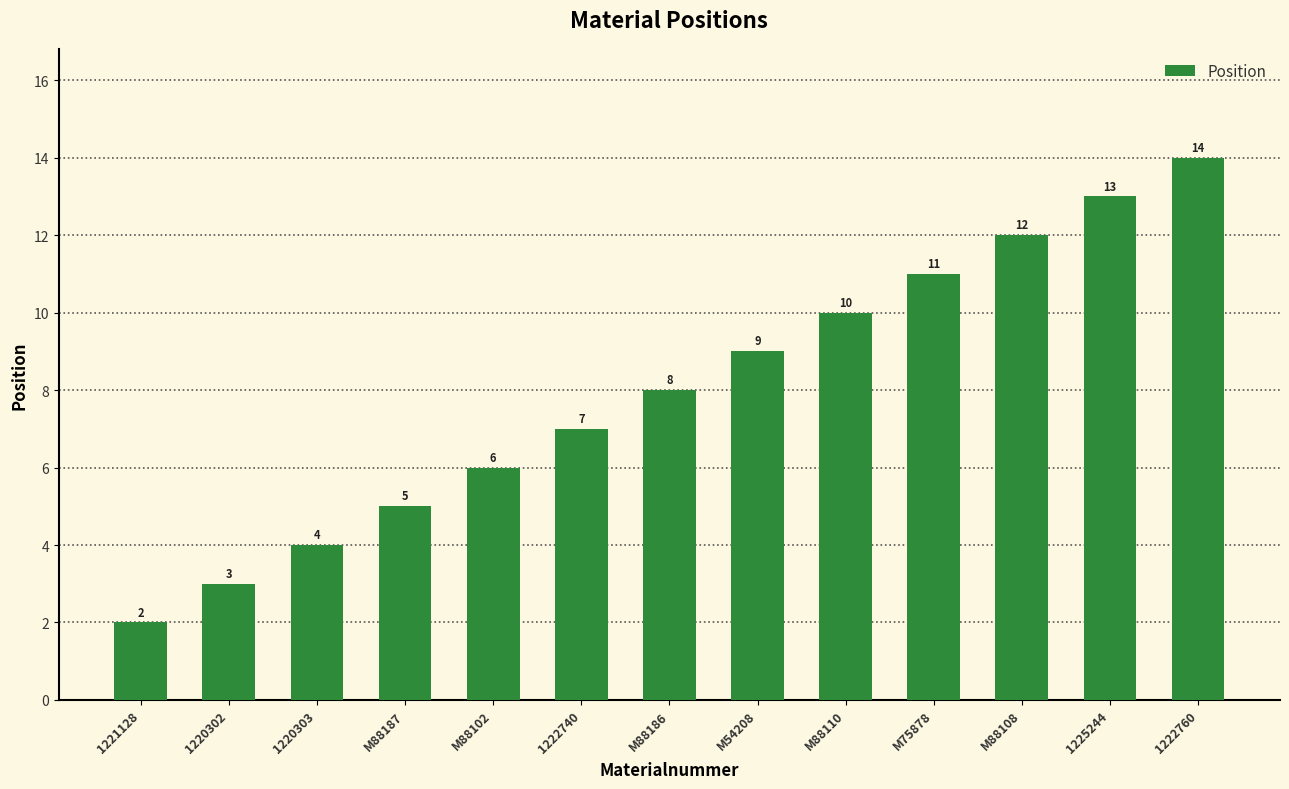

Which category has the lowest value across all series?

1221128